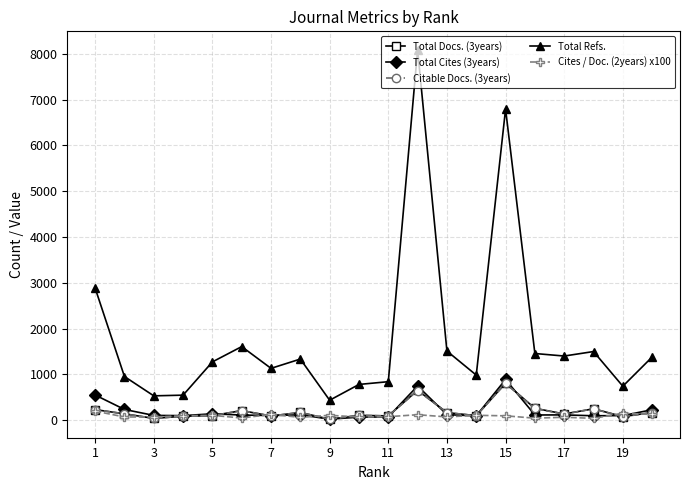

How many lines are shown in the chart?

5